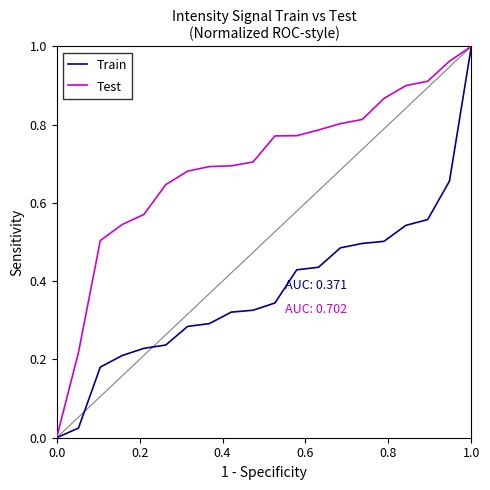

Which series has the largest total across all categories?

Test